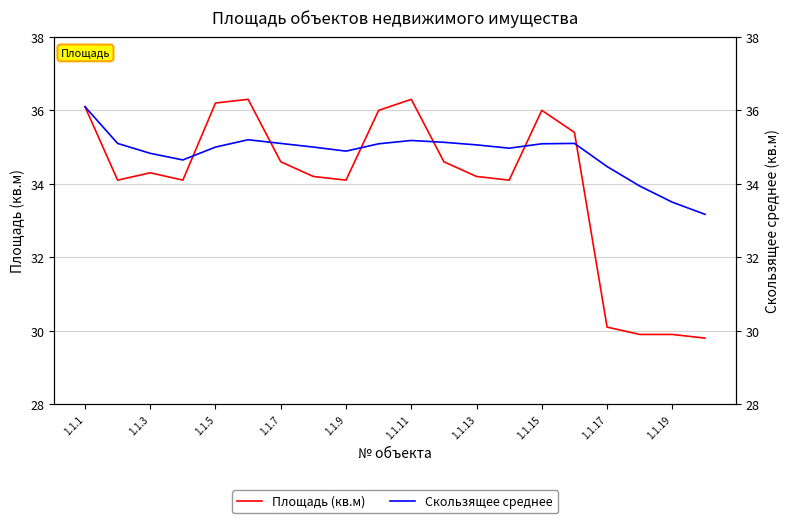

What is the difference between the maximum and minimum values in the Площадь (кв.м) series?

6.5